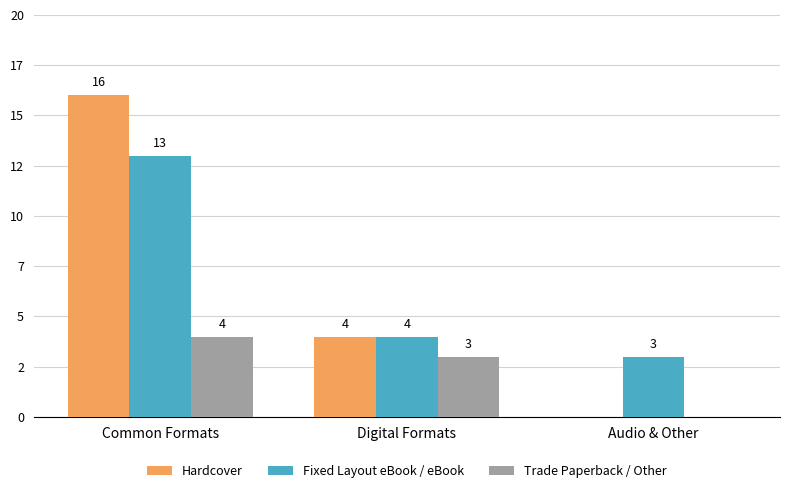

What are all the series names shown in the legend?

Hardcover, Fixed Layout eBook / eBook, Trade Paperback / Other